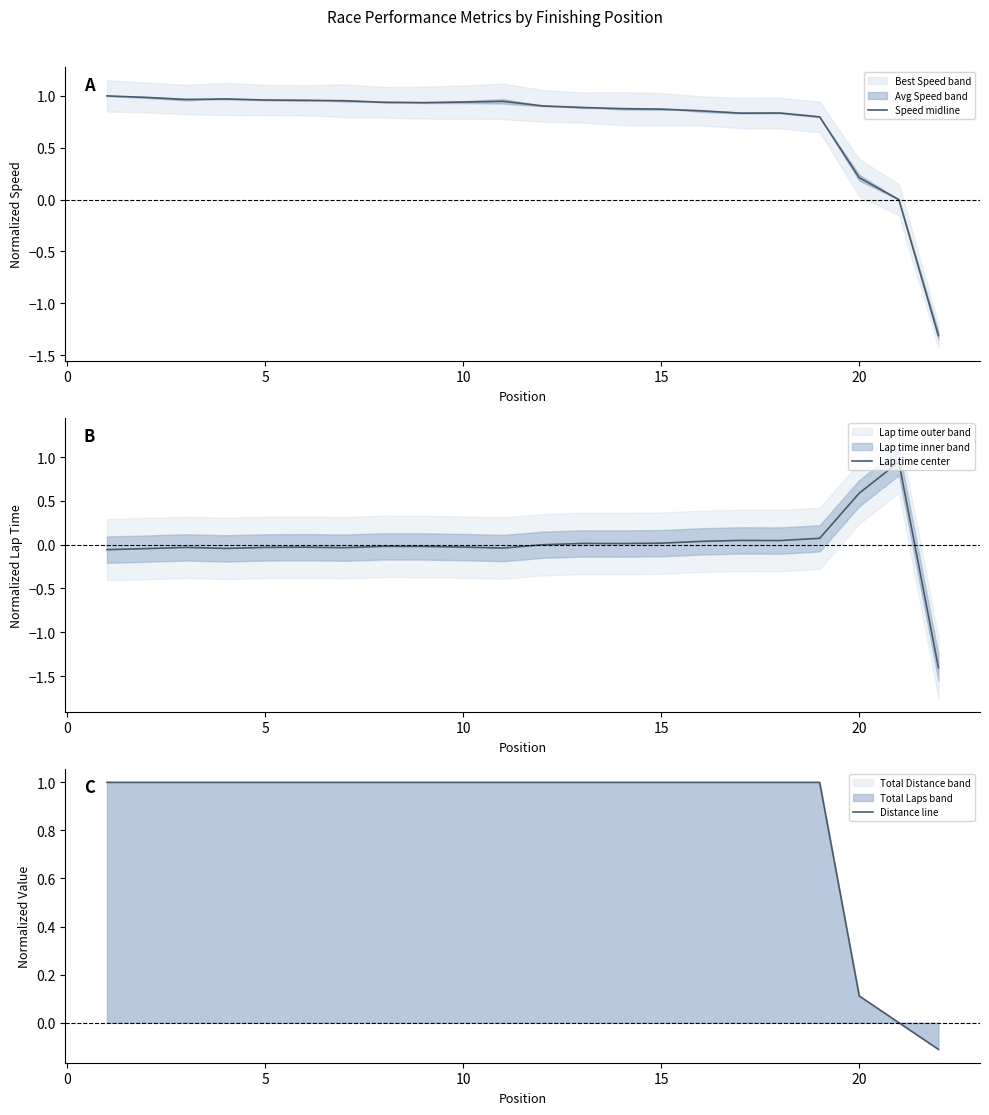

What is the highest value of the Distance line series?

1.0